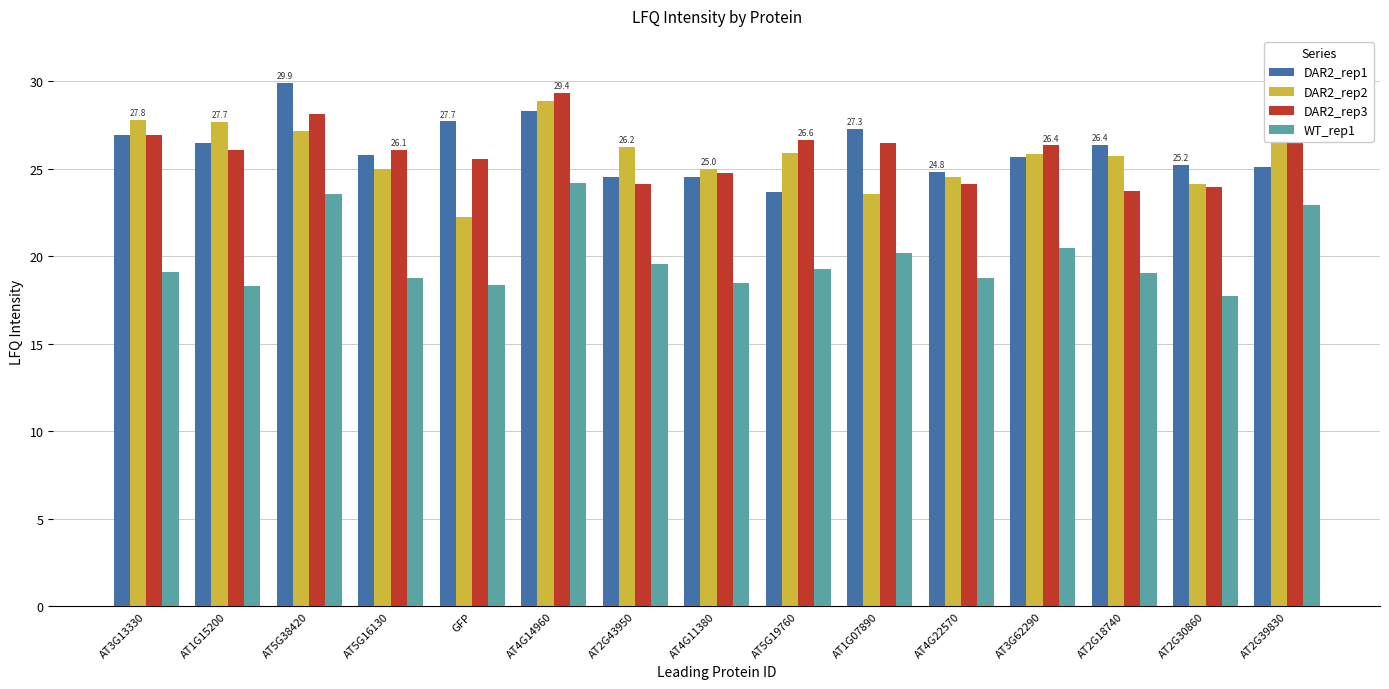

At which label is DAR2_rep2 closest to 25?

AT5G16130